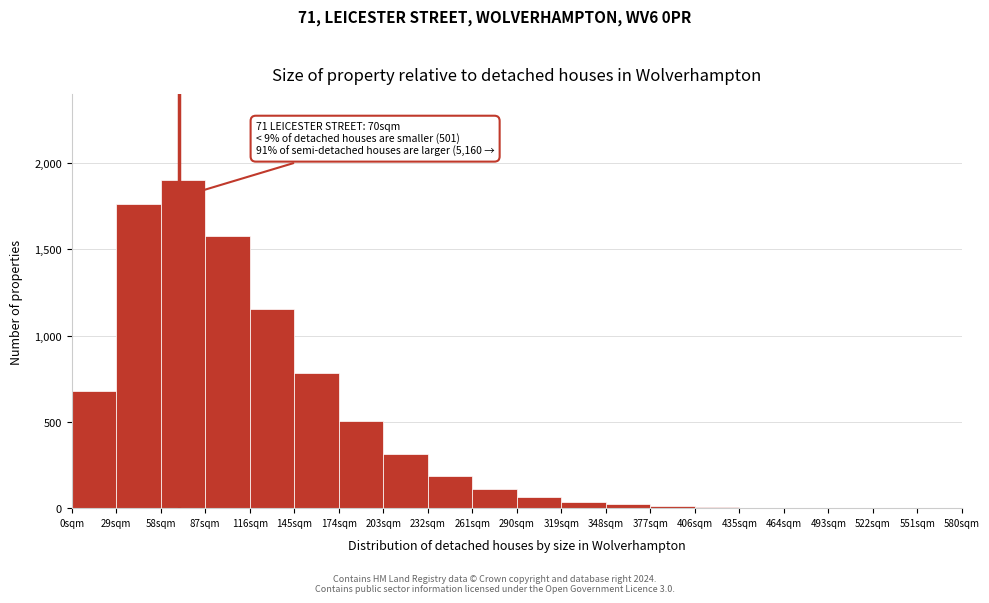

True or false: the data shows 1153.2 at 116sqm.

True